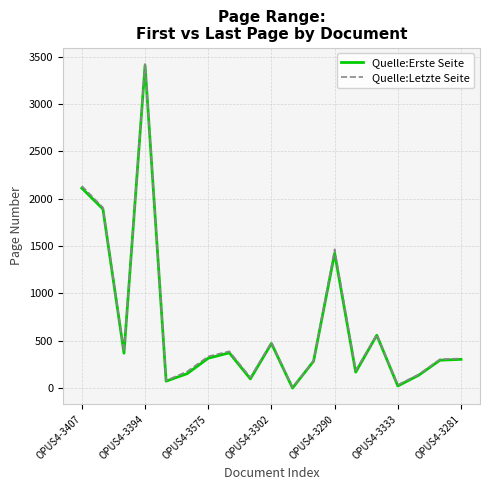

What is the highest value of the Quelle:Letzte Seite series?

3424